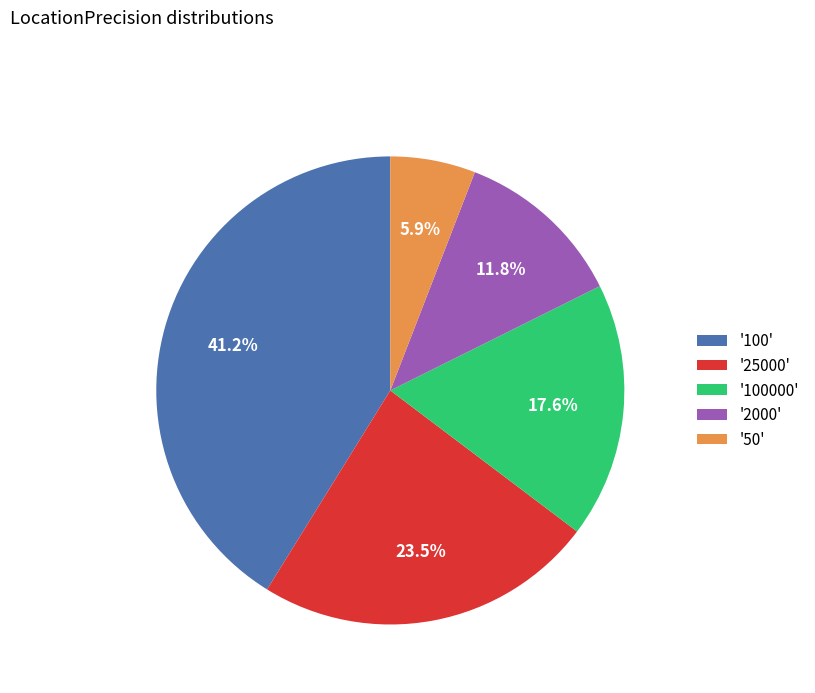

Rank the categories by value from lowest to highest.

'50', '2000', '100000', '25000', '100'